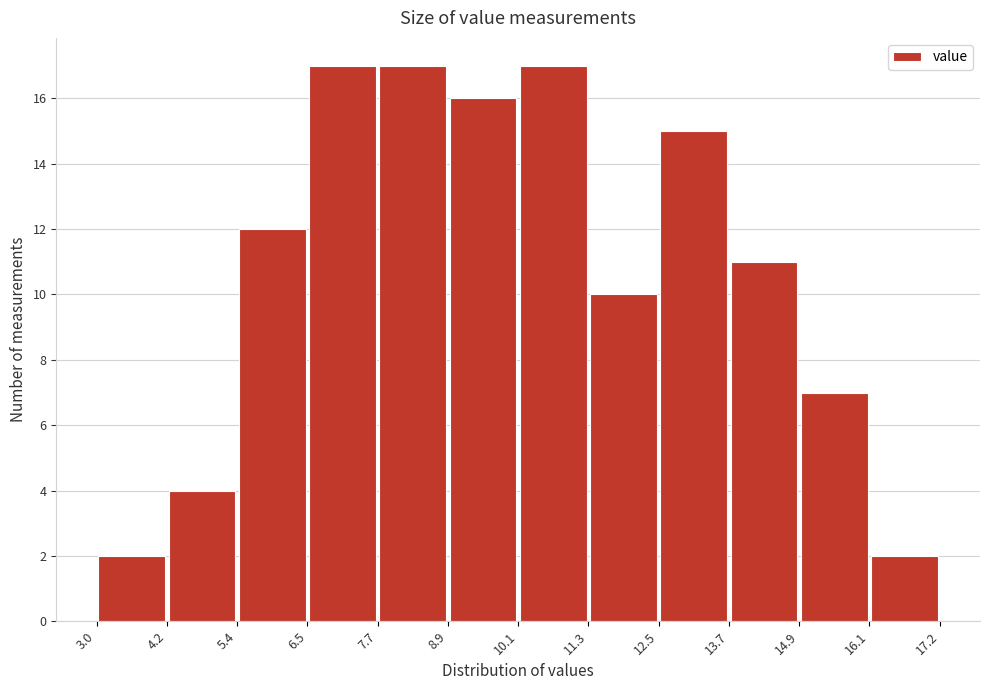

Reading left to right, transcribe this chart: for each bar, give the range it covers on the x-axis and its height. The values are not printed on the chart, so give them approximately, as read against the axis.

3.0 to 4.2: 2
4.2 to 5.4: 4
5.4 to 6.5: 12
6.5 to 7.7: 17
7.7 to 8.9: 17
8.9 to 10.1: 16
10.1 to 11.3: 17
11.3 to 12.5: 10
12.5 to 13.7: 15
13.7 to 14.9: 11
14.9 to 16.1: 7
16.1 to 17.2: 2